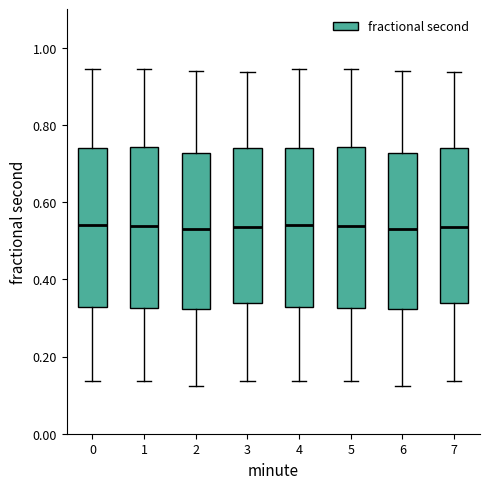

Where is the lower edge of the box at x = 0 on the y-axis? The values are not printed on the chart, so give them approximately, as read against the axis.

0.32